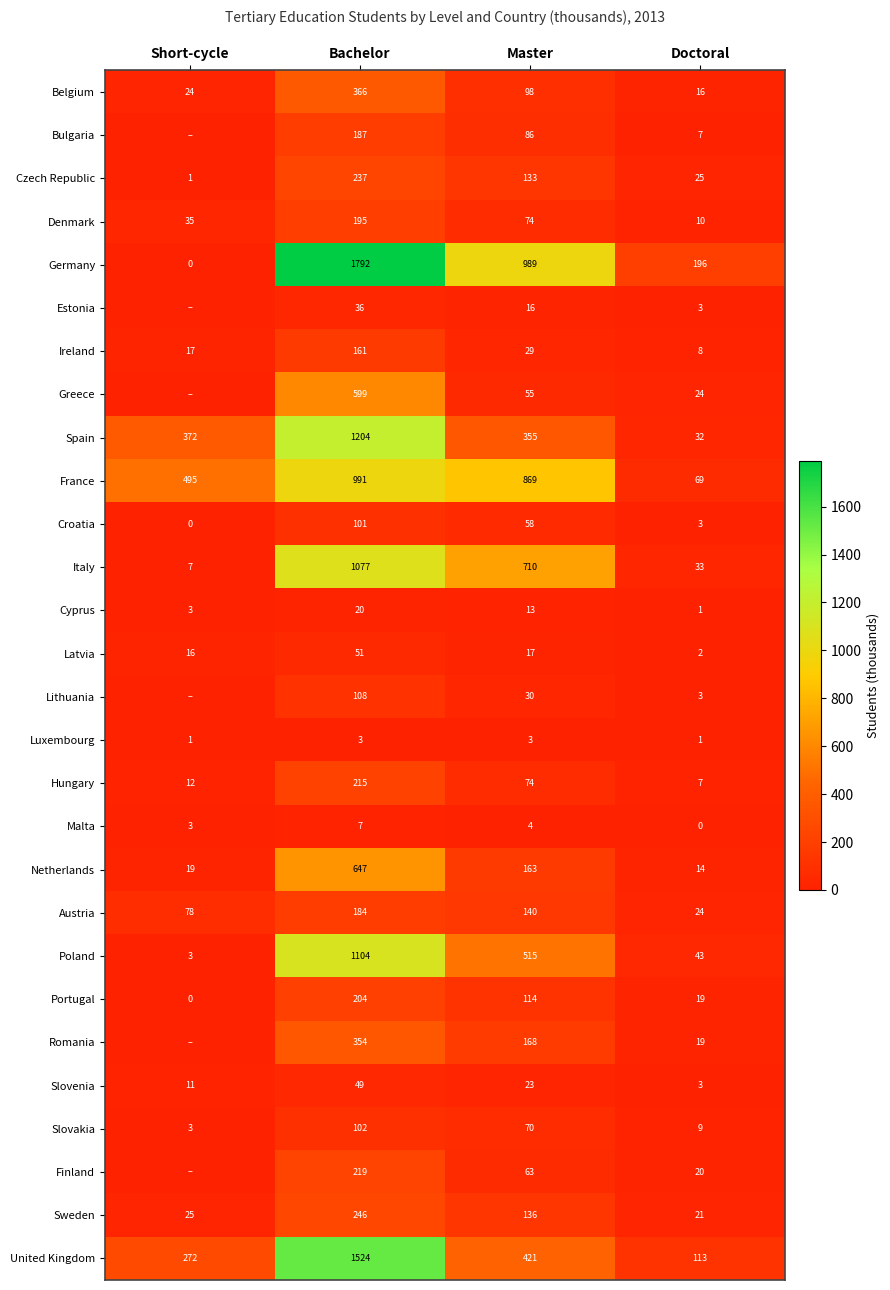

List the labels in order of Hungary value, smallest first.

Doctoral, Short-cycle, Master, Bachelor